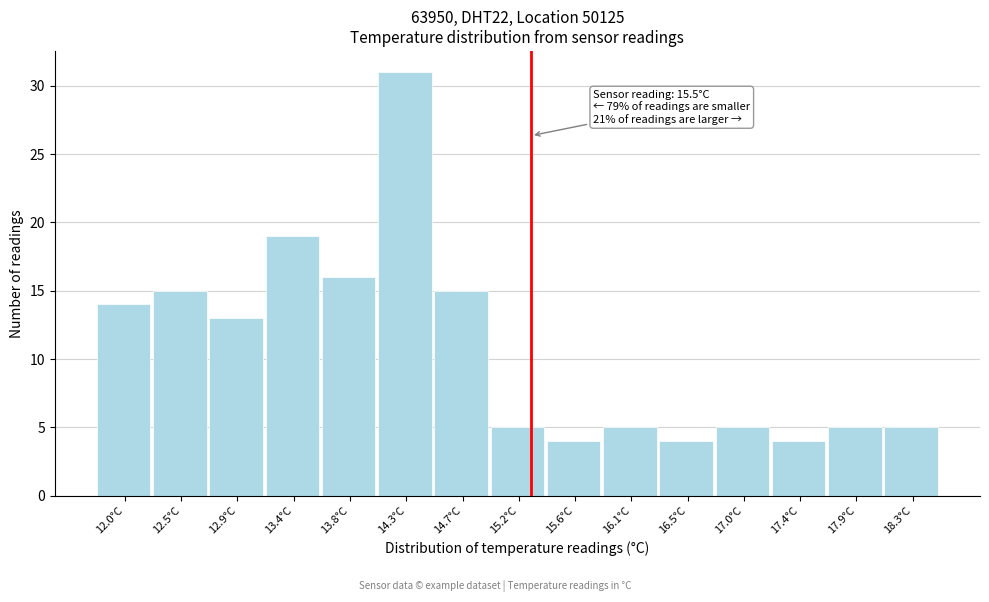

Reading right to left, transcribe all the data shown in this chart.

5	5	4	5	4	5	4	5	15	31	16	19	13	15	14